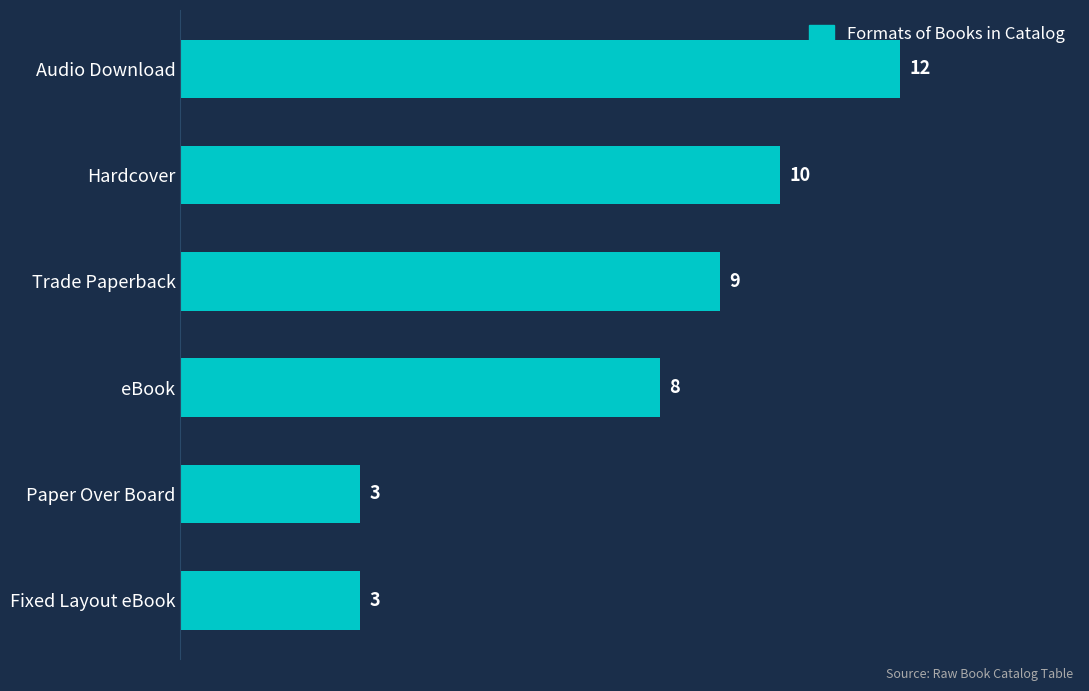

Are the bars grouped side by side (vs. stacked)?

No